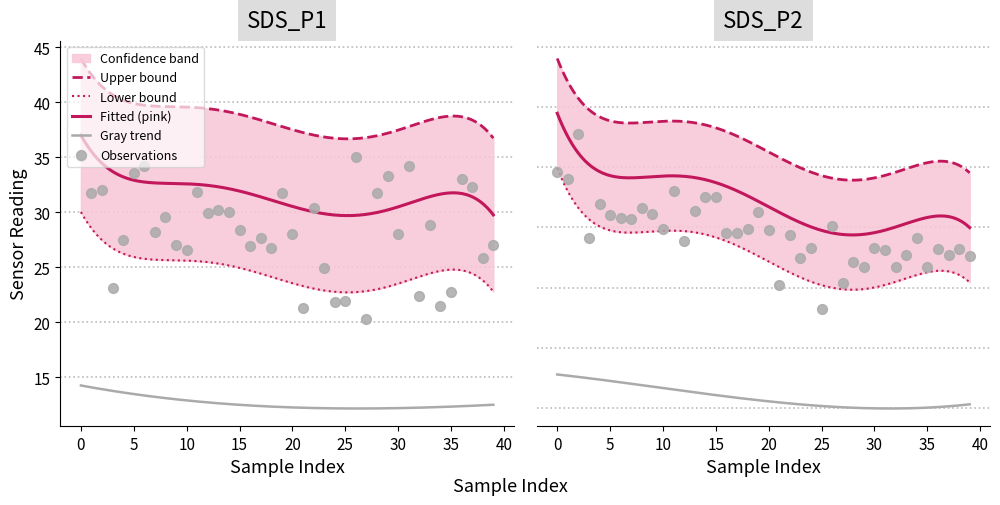

What is the total value across all series at 15?

32.9